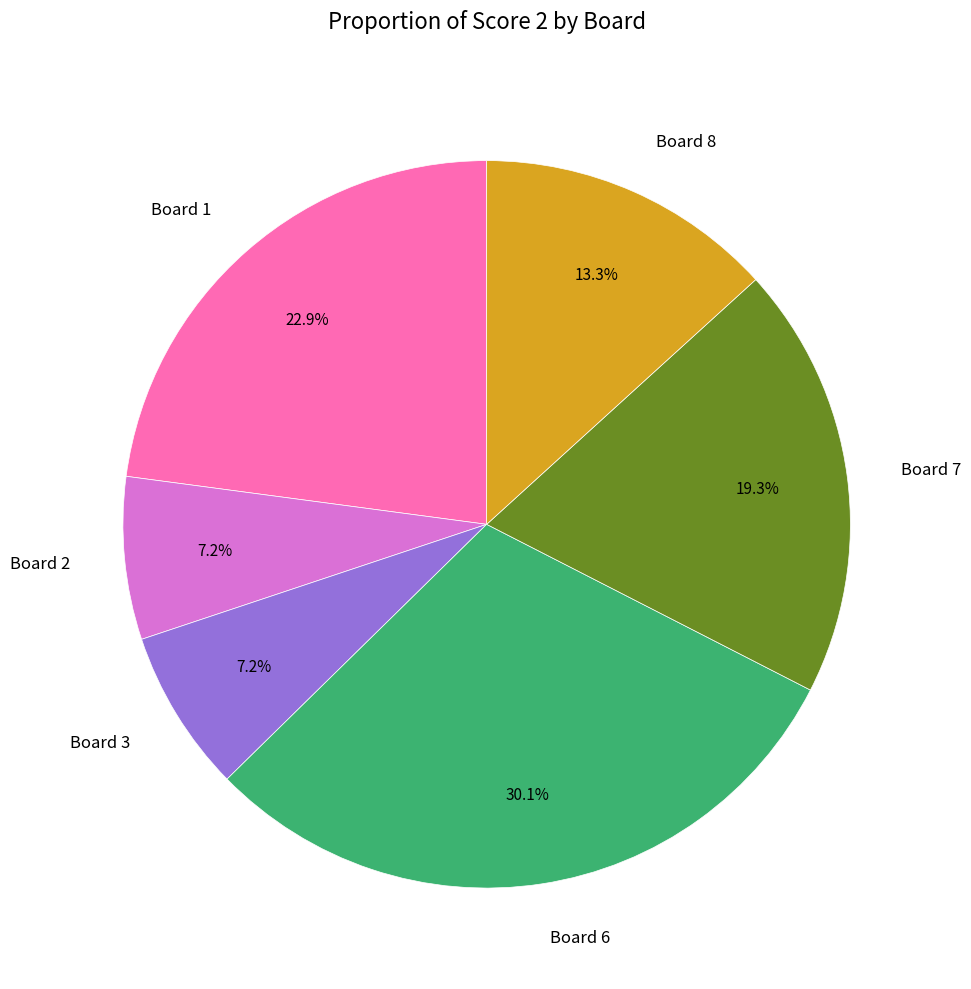

To the nearest percent, what is the average slice percentage?

17%